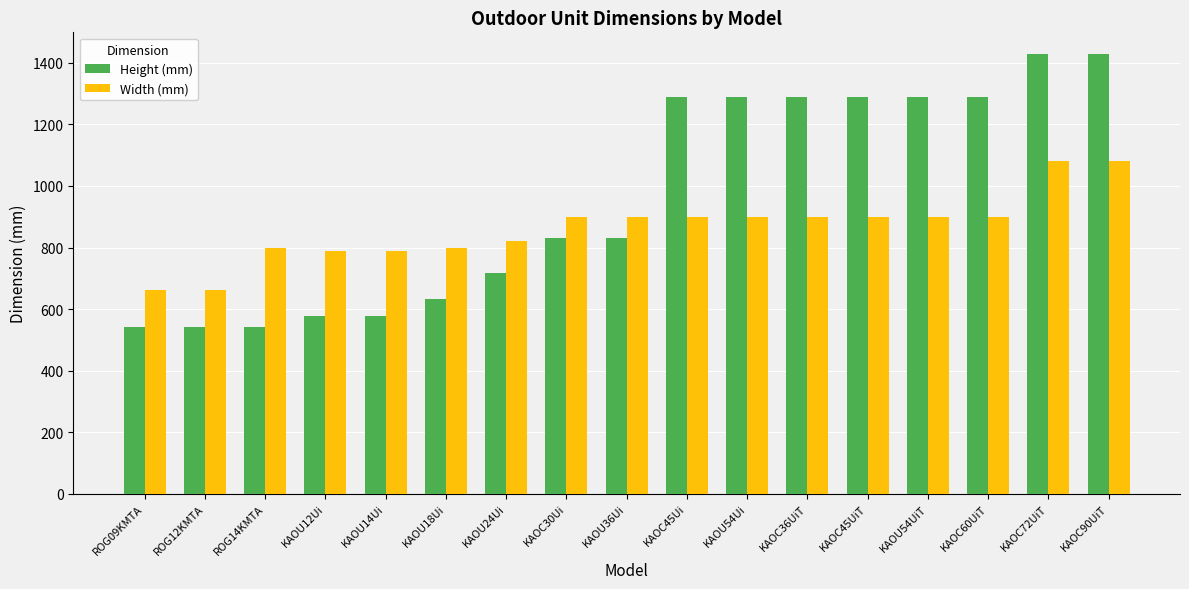

What is the spread (max minus min) of values at KAOC90UiT?

348